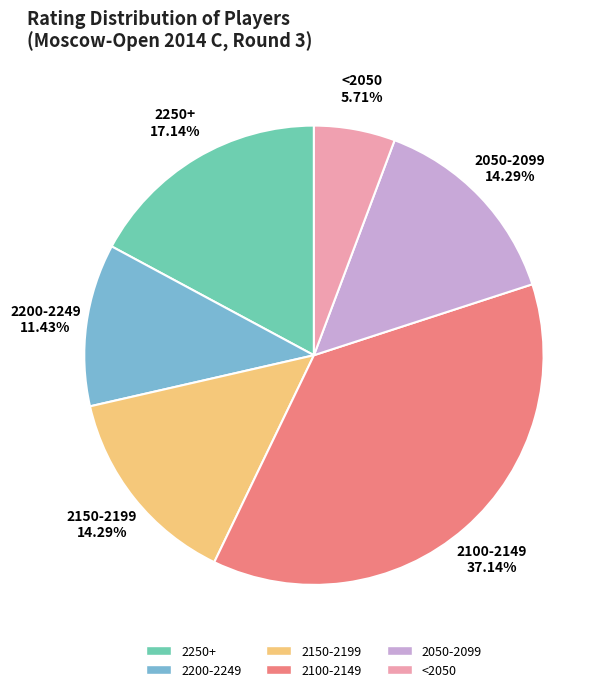

Is there a majority slice in this chart?

No